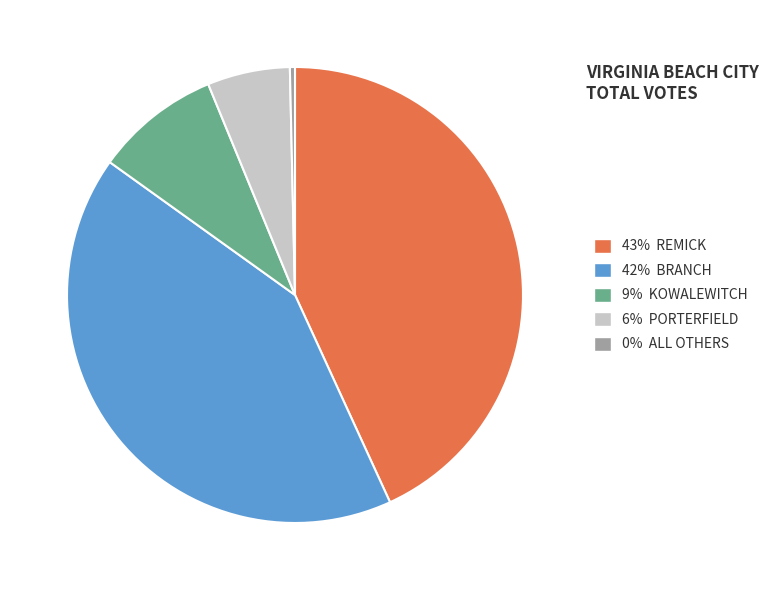

How many segments does this pie chart have?

5